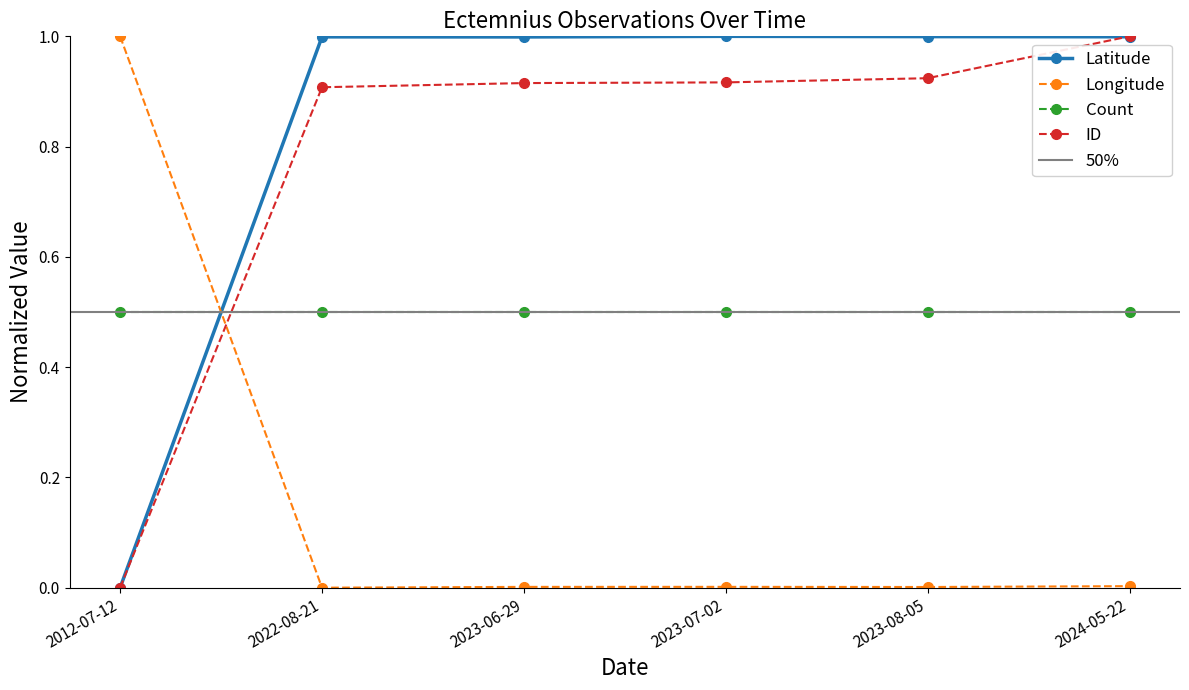

What is the sum of the ID values at 2023-06-29 and 2012-07-12?

0.9